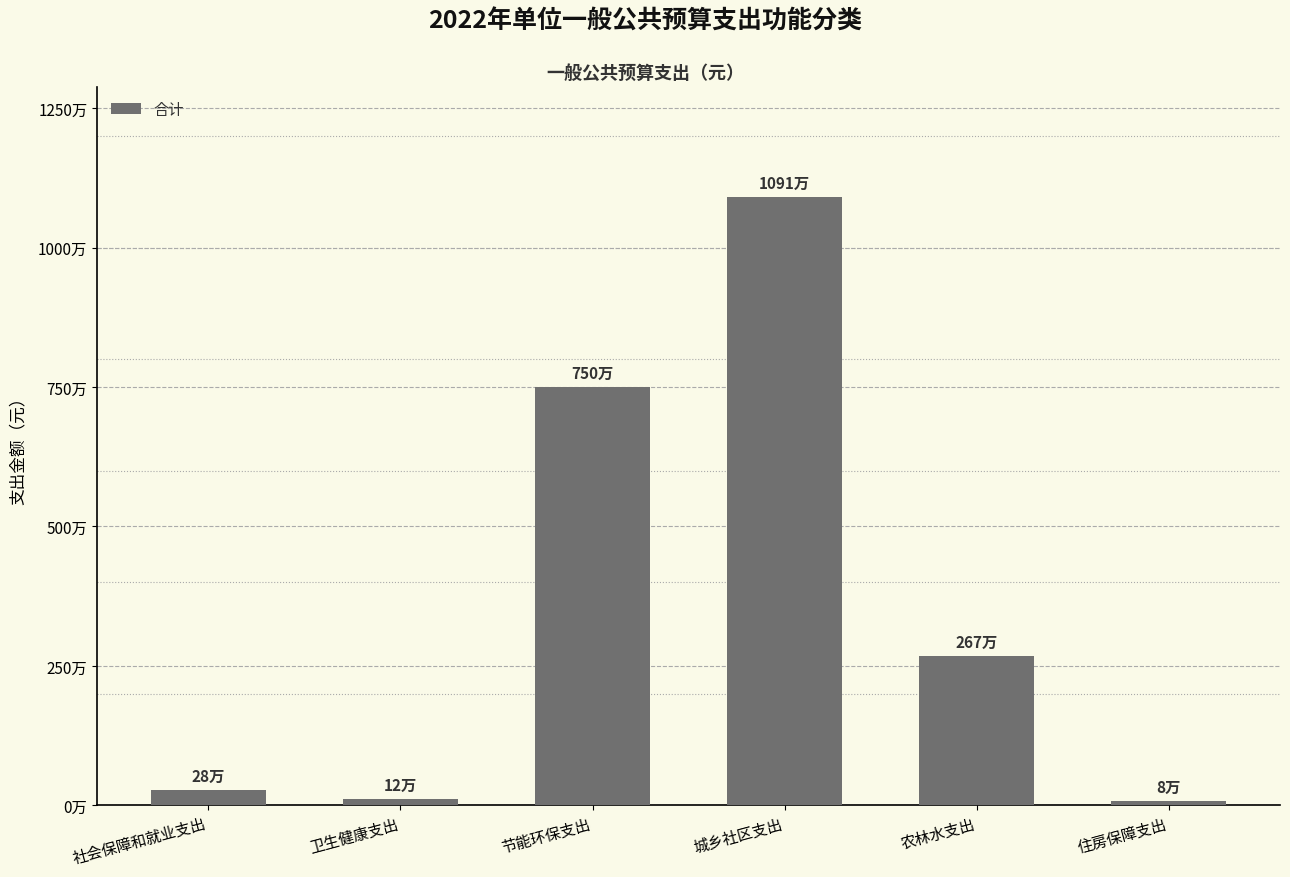

What is the difference between the maximum and second lowest values?

10797800